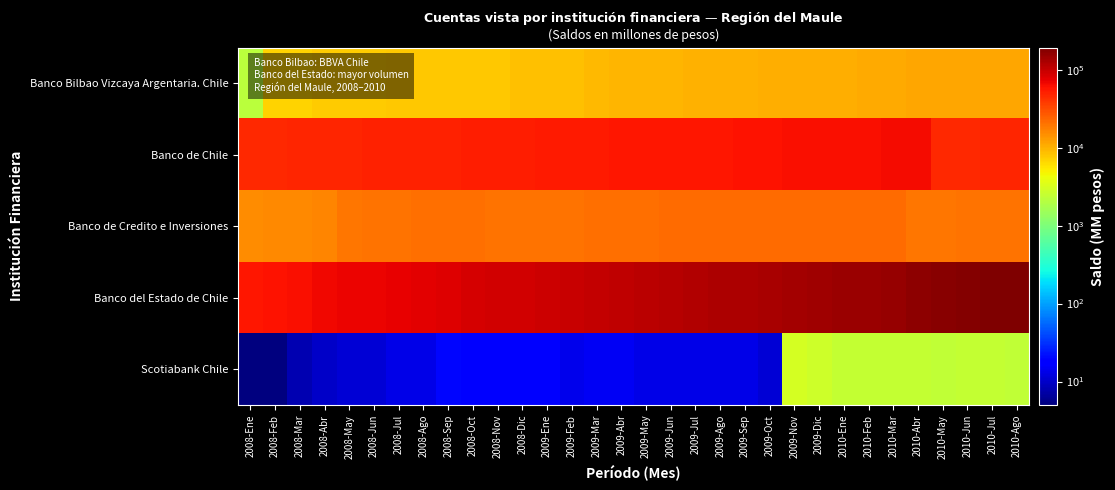

At which category is the sum across all series the highest?

2010-Ago